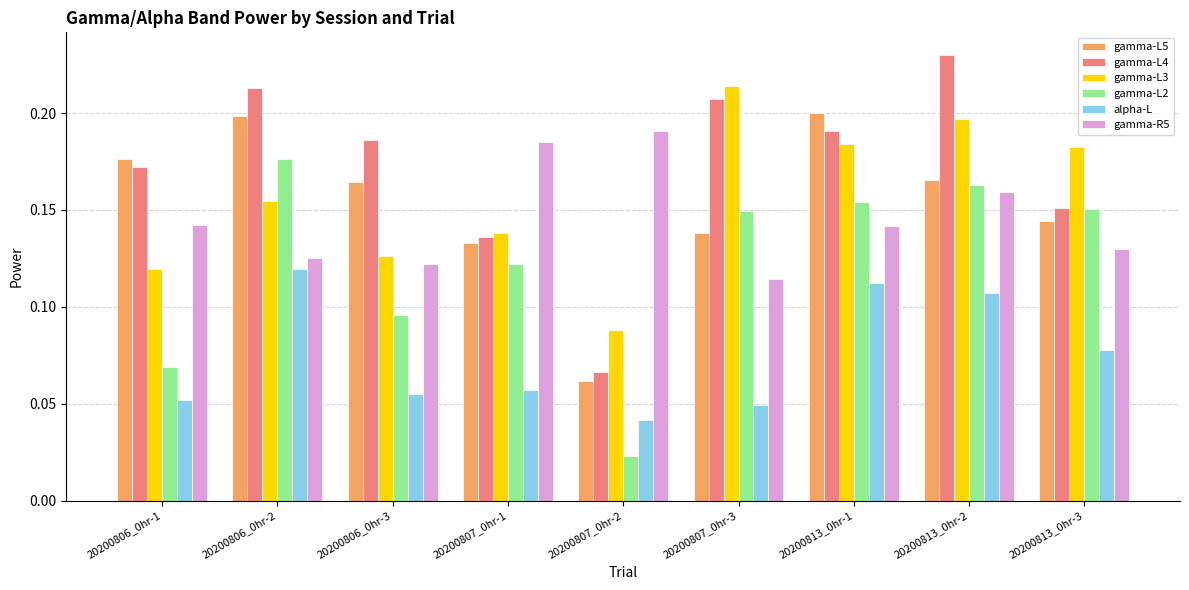

What is the sum of all gamma-L4 values?

1.6